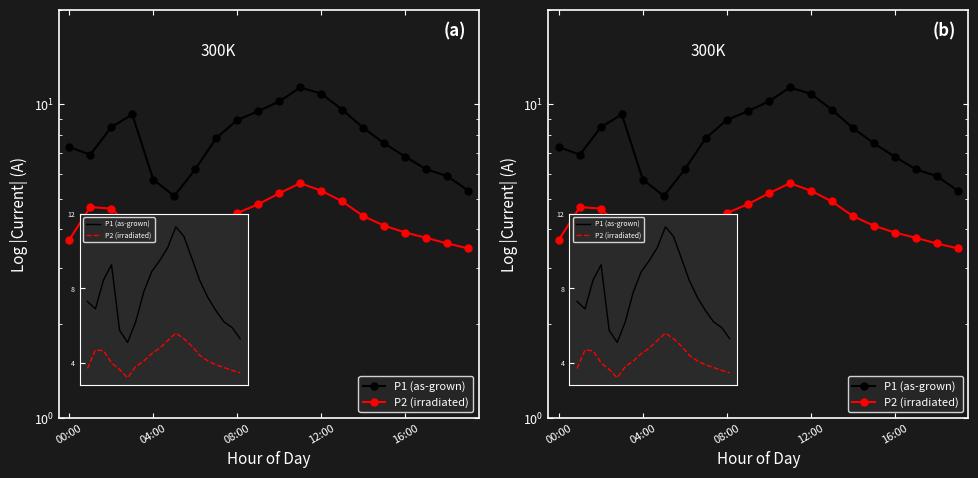

What is the sum of all P1 (as-grown) values?

157.2